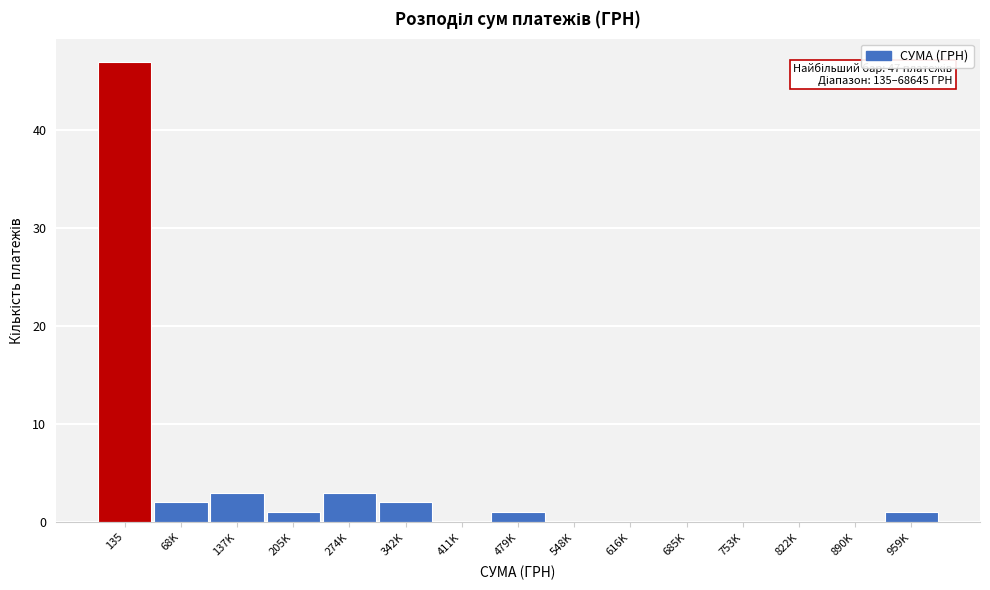

Reading left to right, what are all the values shown in this chart?

135=47	68K=2	137K=3	205K=1	274K=3	342K=2	411K=0	479K=1	548K=0	616K=0	685K=0	753K=0	822K=0	890K=0	959K=1